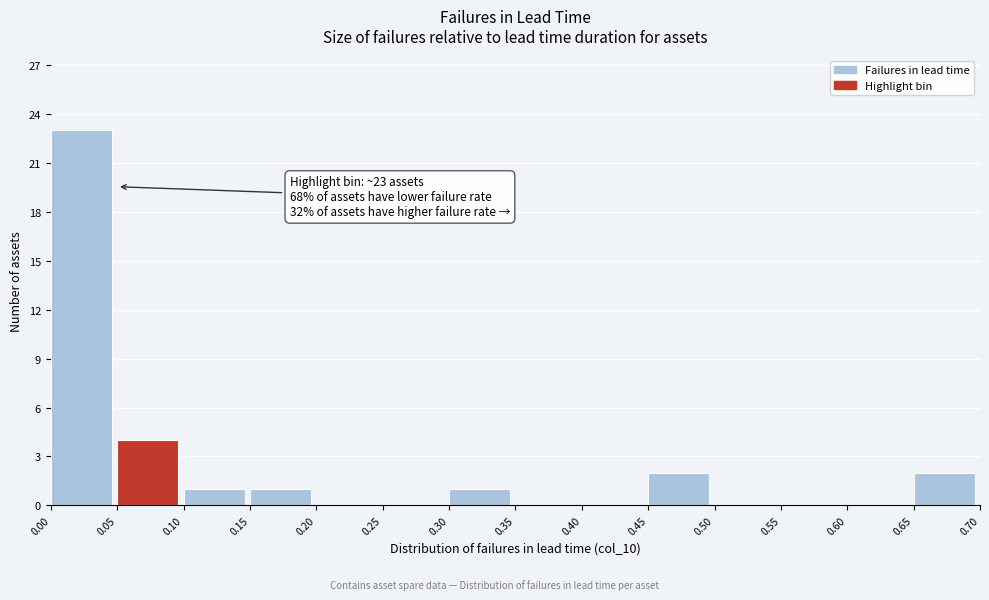

Which range on the x-axis has the tallest bar?

0.00 to 0.05